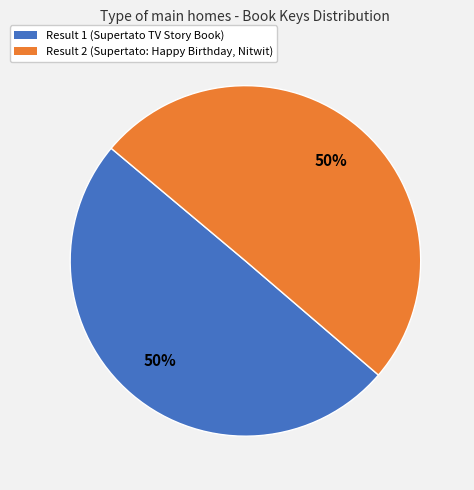

What percentage is the Result 1 (Supertato TV Story Book) slice, to the nearest percent?

50%